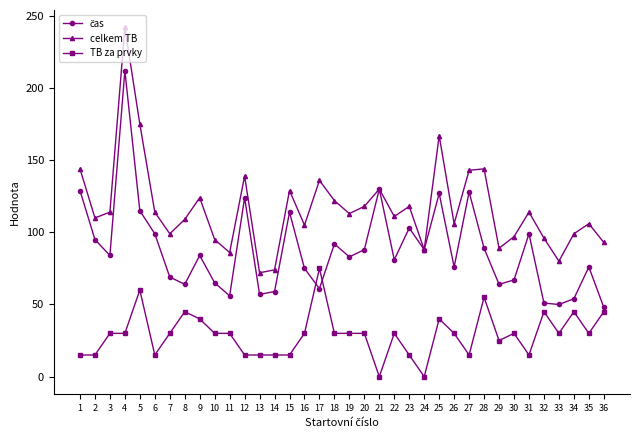

What is the value of the celkem TB point at the 18th from the left?

122